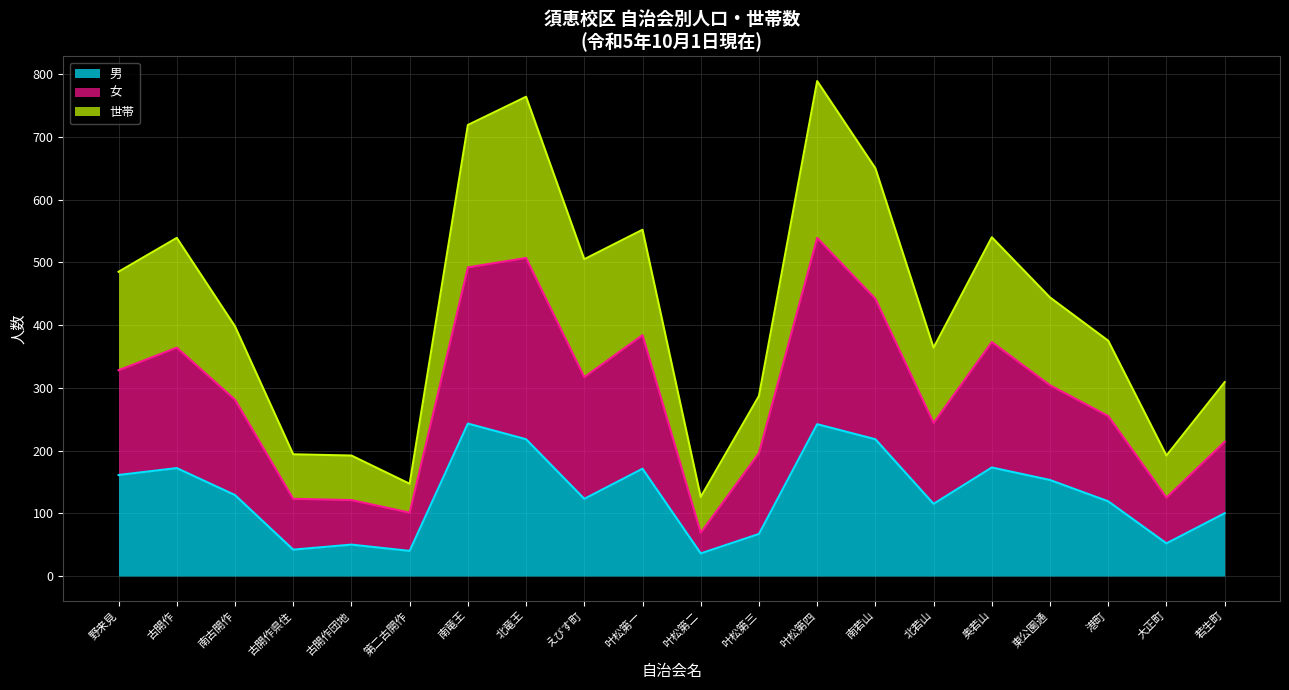

What is the total value across all series at 大正町?

192